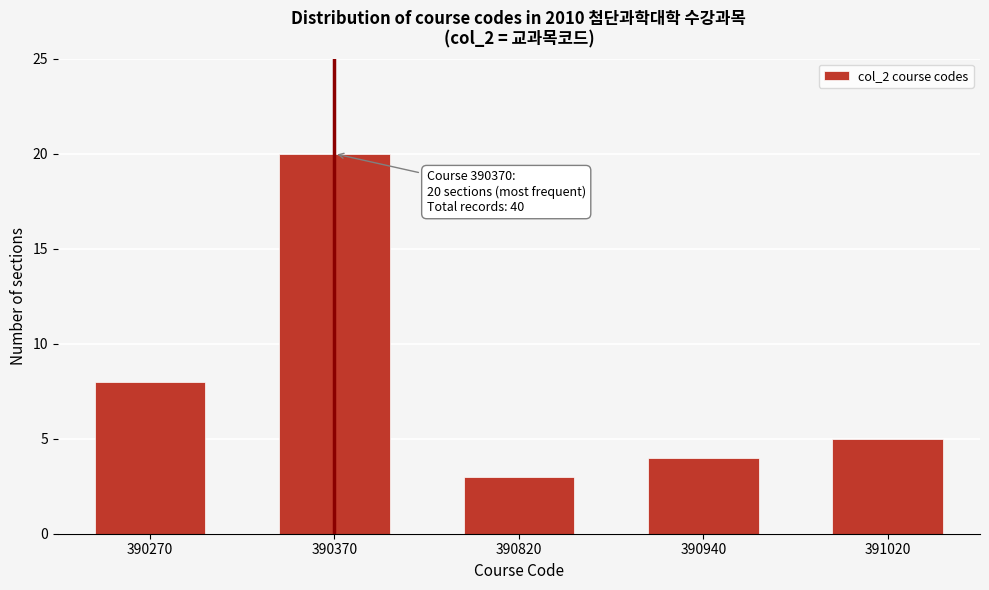

Reading right to left, list all the values displayed in this chart.

391020=5	390940=4	390820=3	390370=20	390270=8